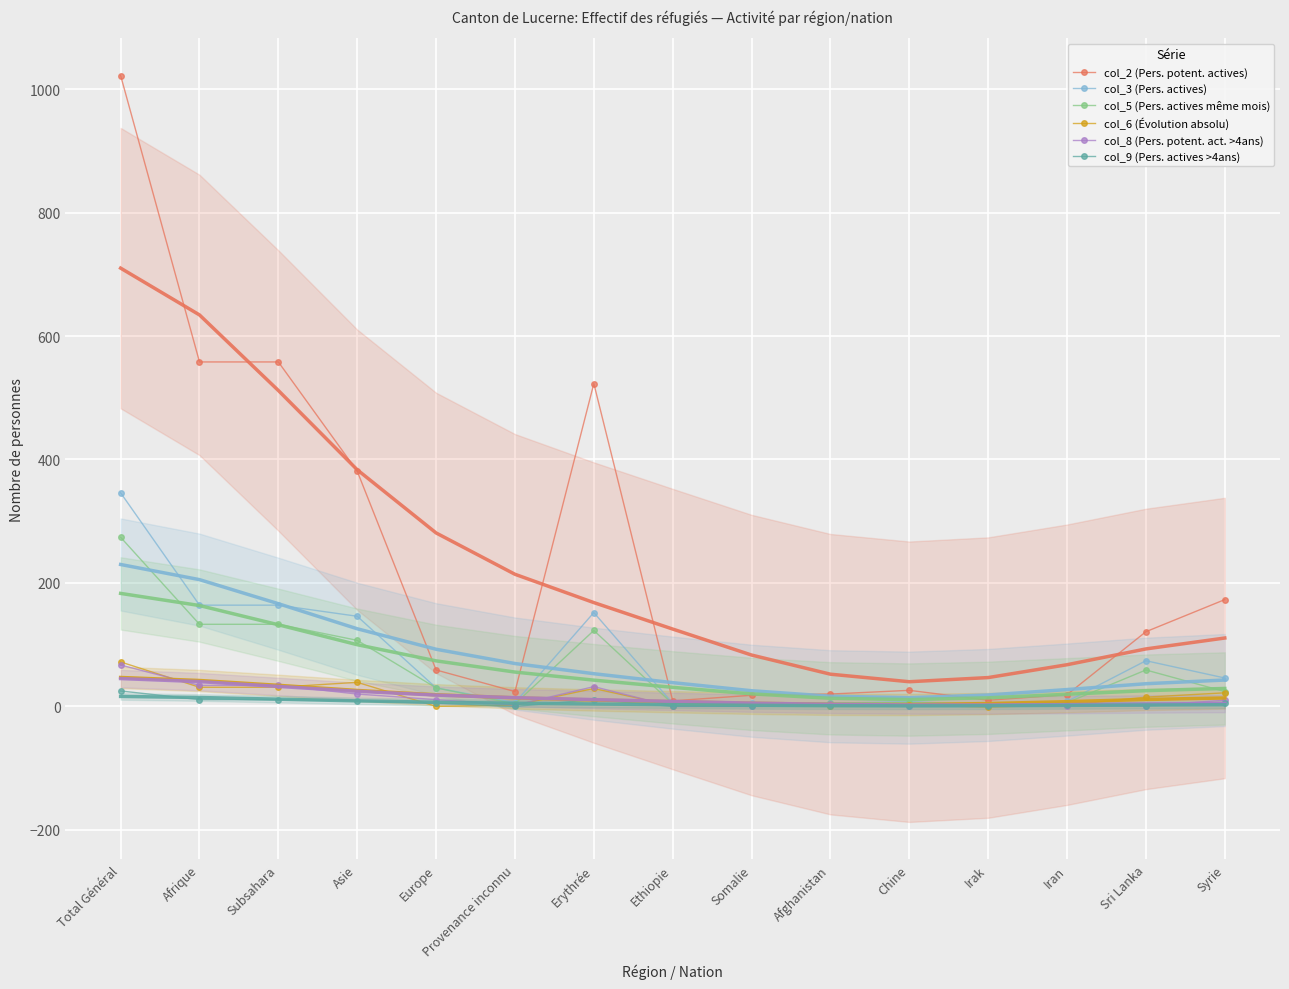

True or false: col_3 (Pers. actives) and col_6 (Évolution absolu) cross at least once.

False